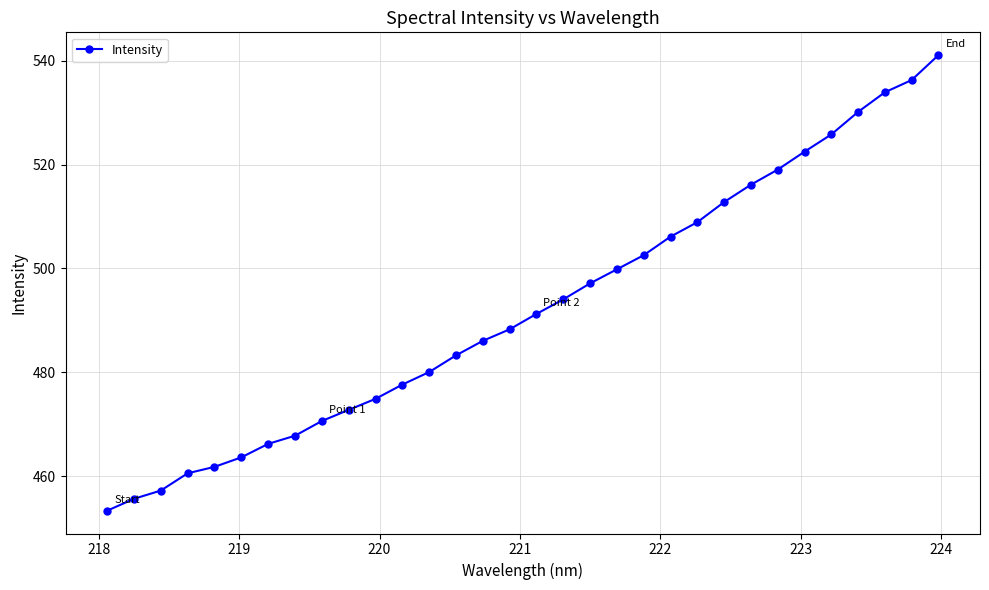

What is the value of the 10th point from the left?

472.8